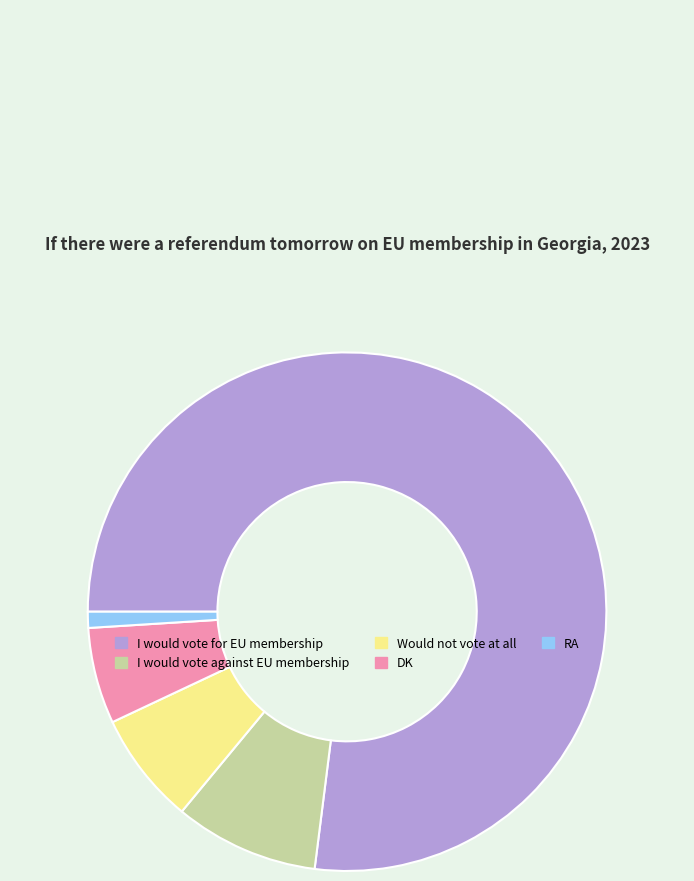

Which category has the smallest portion of the pie?

RA